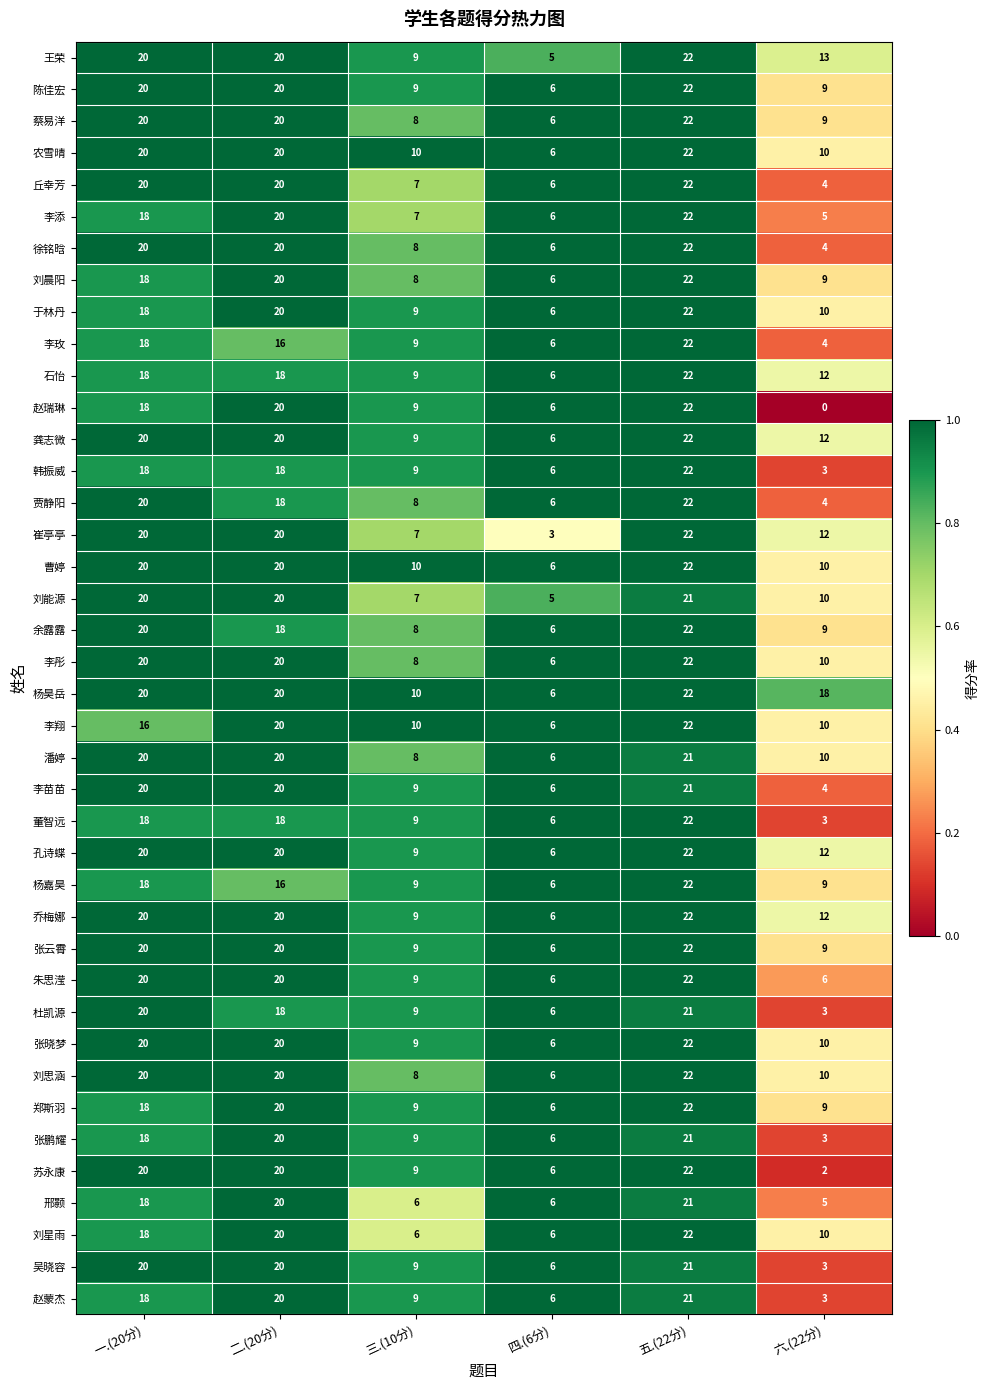

What is the highest value of the 杨昊岳 series?

22